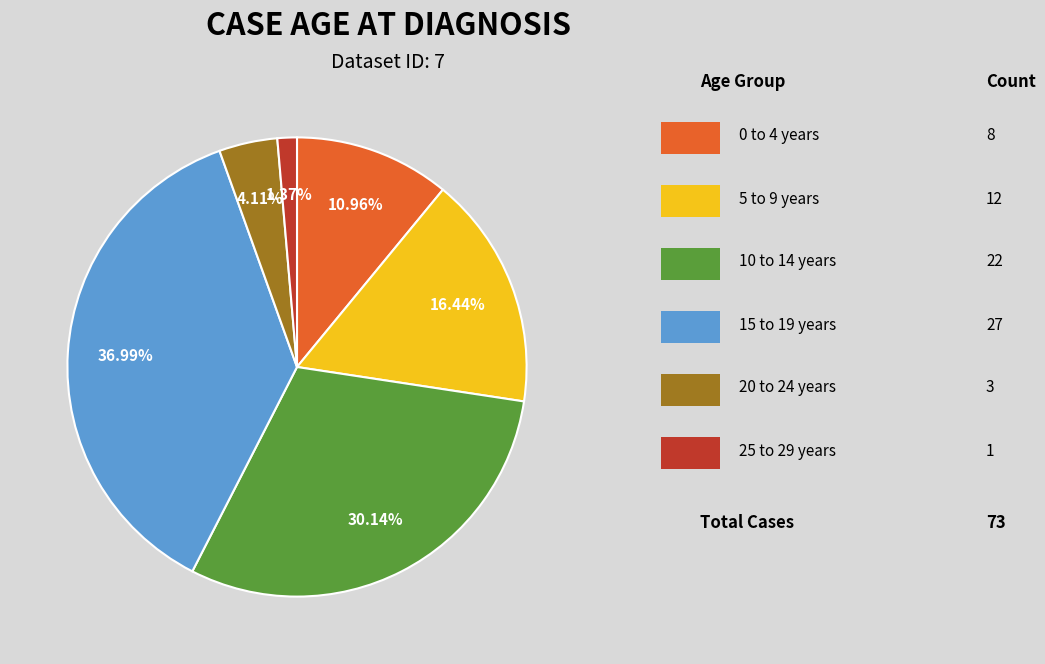

Is there a majority slice in this chart?

No